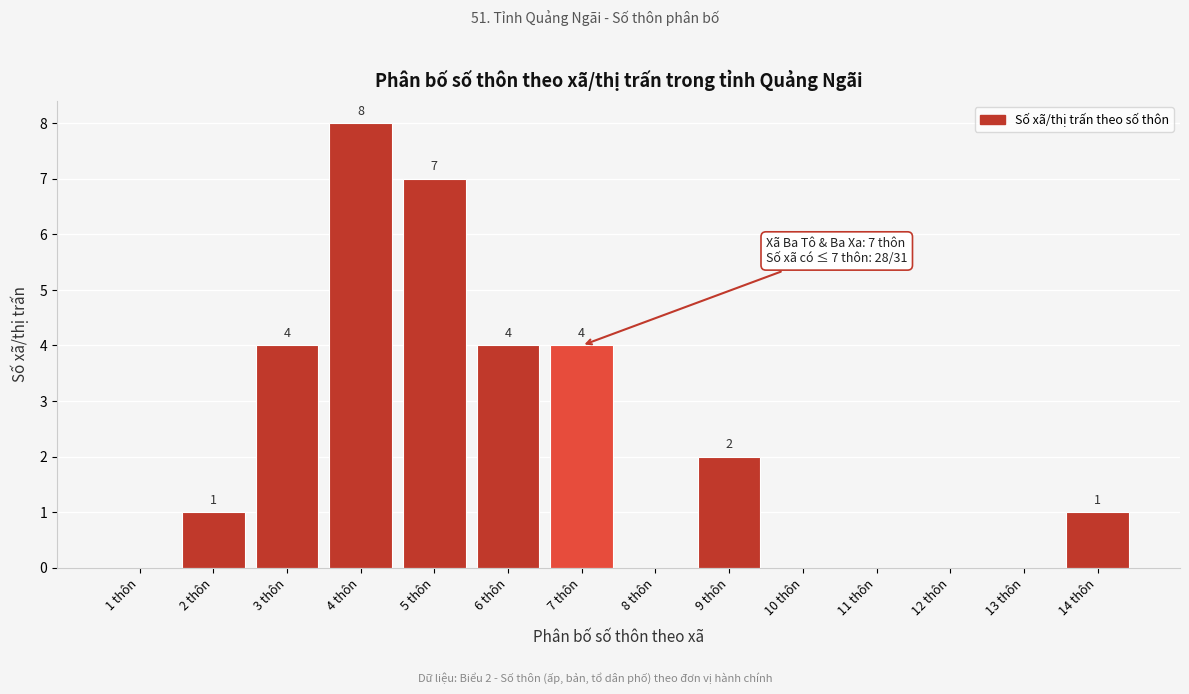

Which range on the x-axis has the tallest bar?

3.5 to 4.5